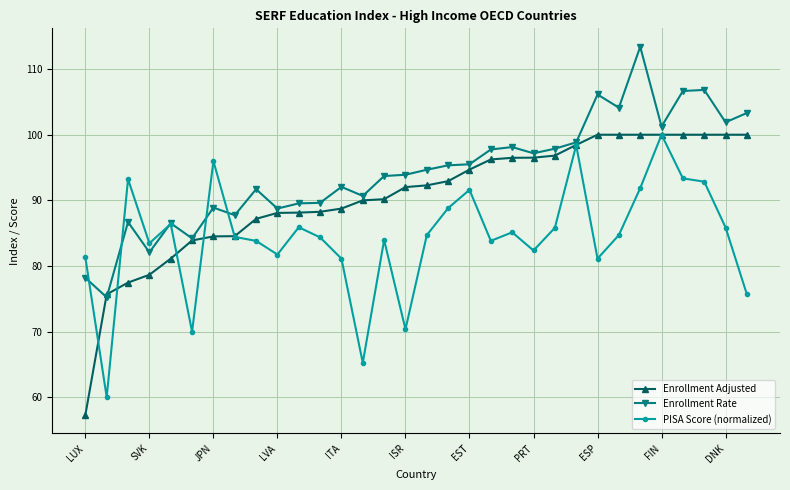

What is the value of the Enrollment Rate point at the 13th from the left?

92.1